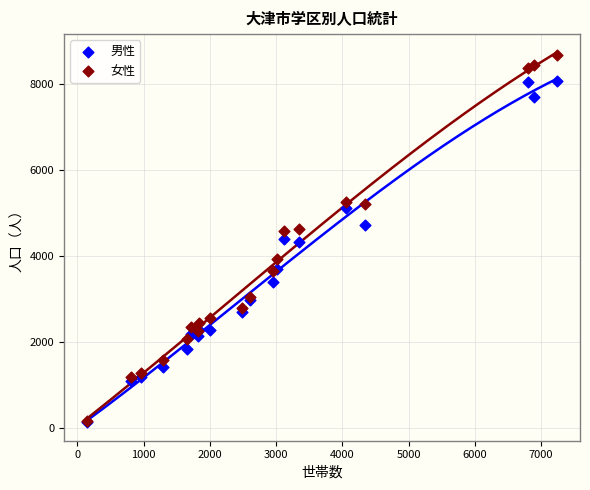

What are all the series names shown in the legend?

男性, 女性